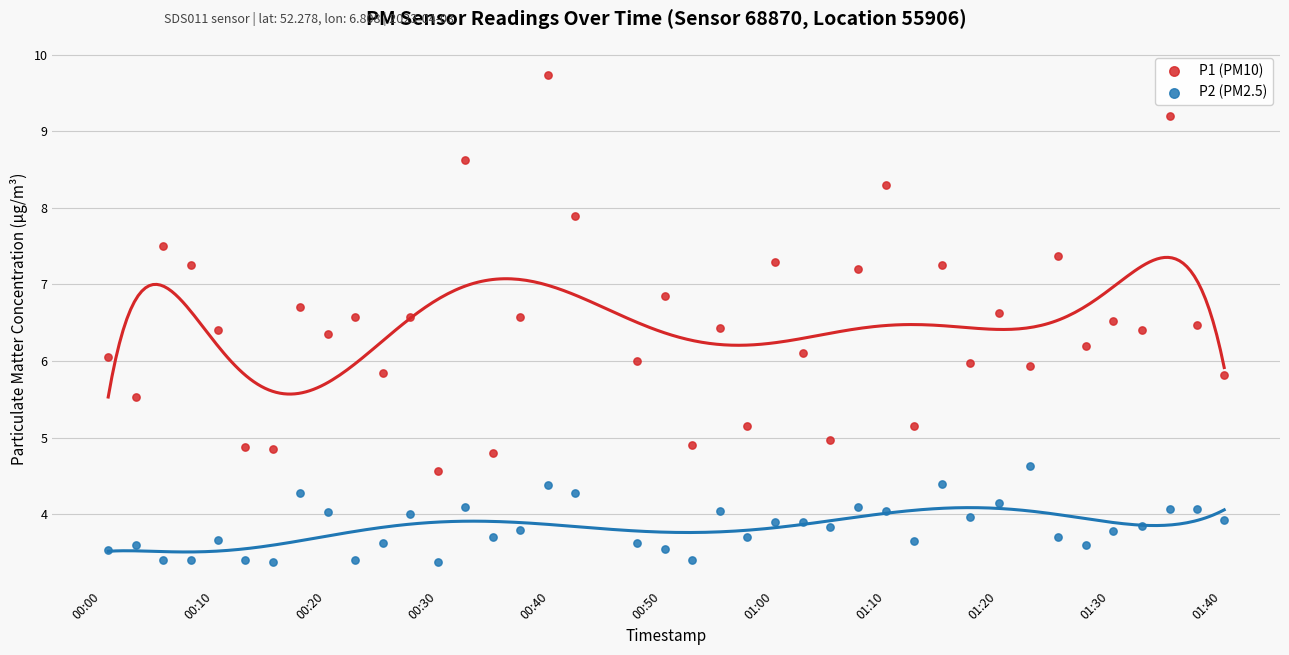

Which series contains the lowest Y value?

P2 (PM2.5)